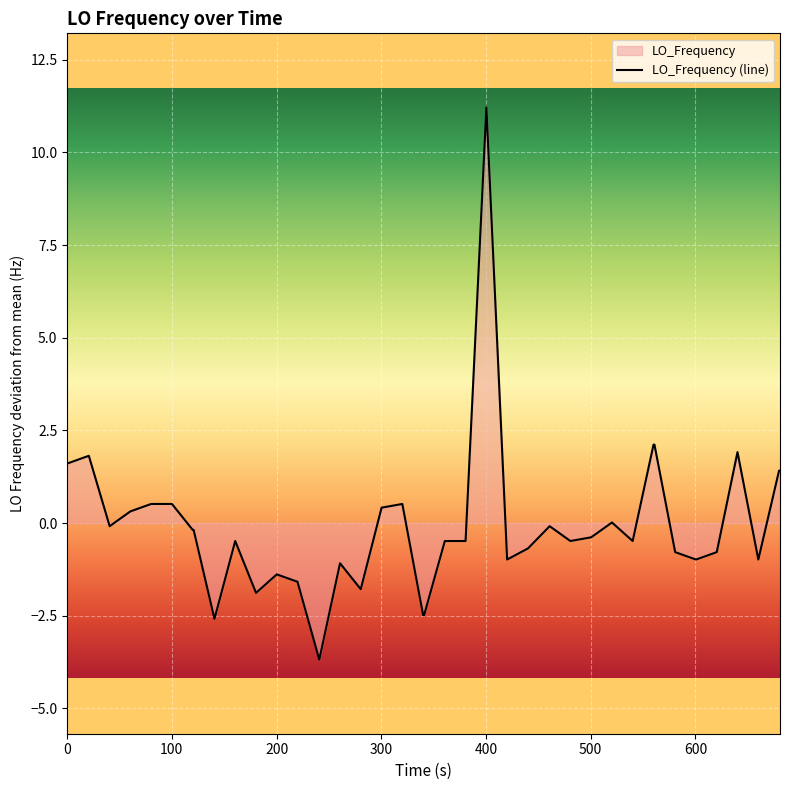

What is the greatest value displayed?

11.2